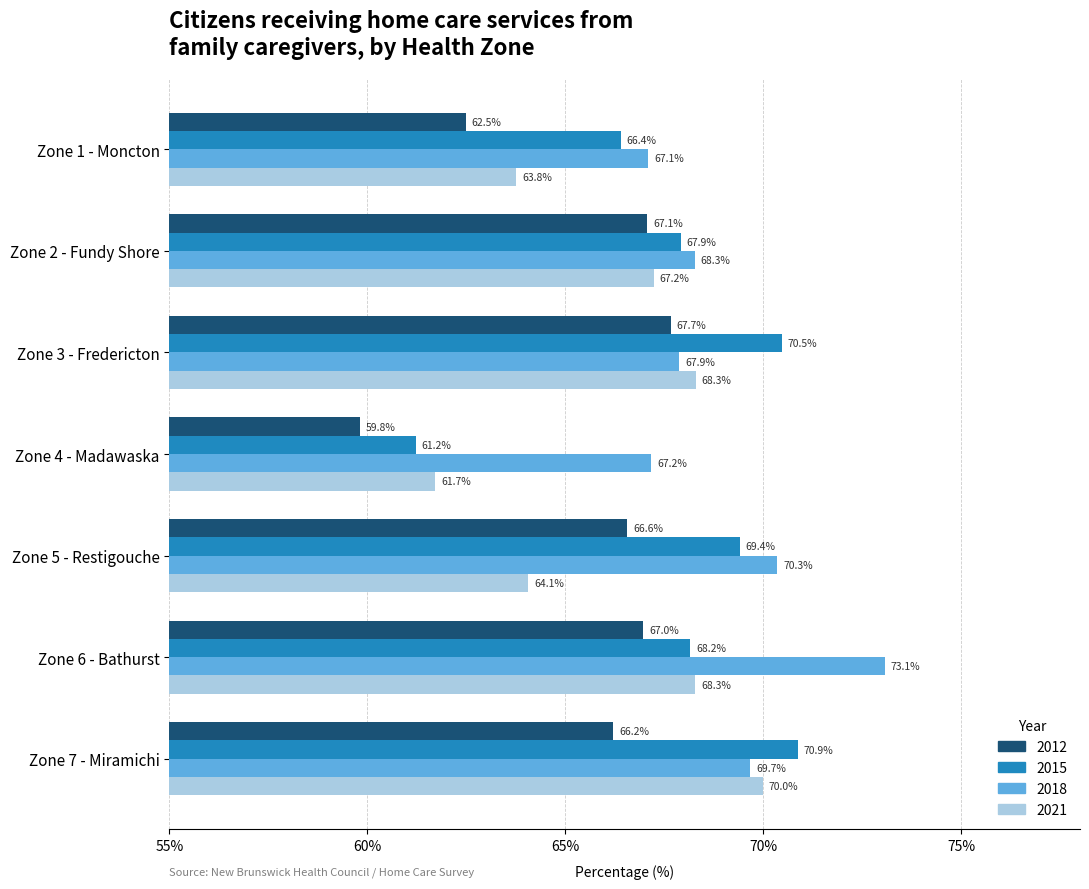

What is the difference between the maximum and minimum values in the 2021 series?

8.3